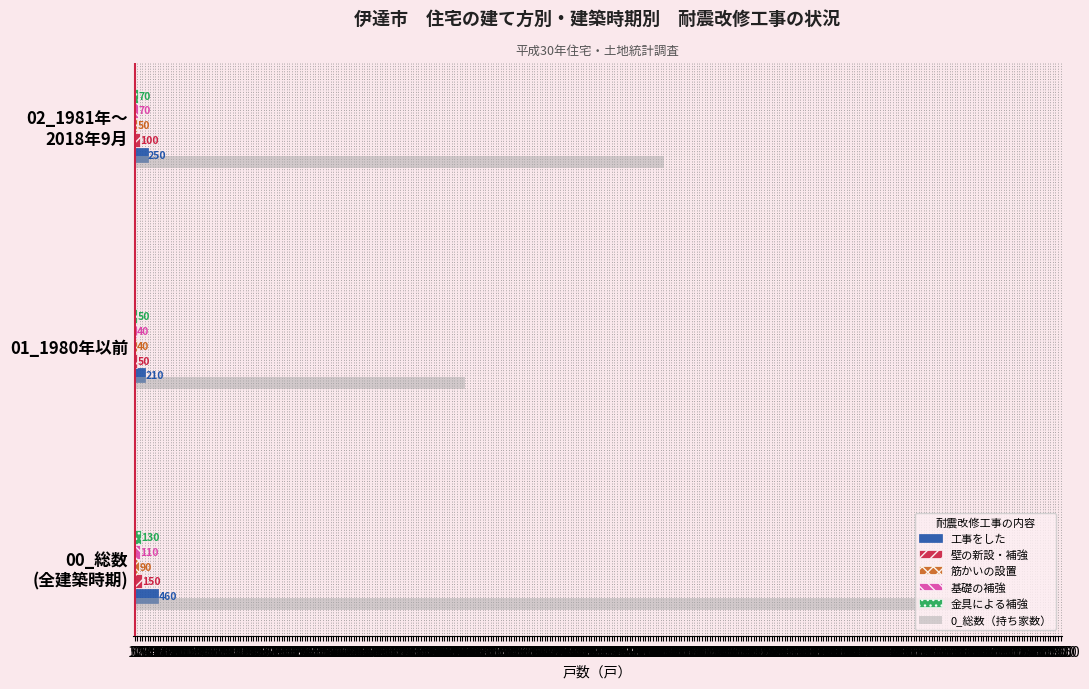

At how many categories does at least one series exceed 425?

1